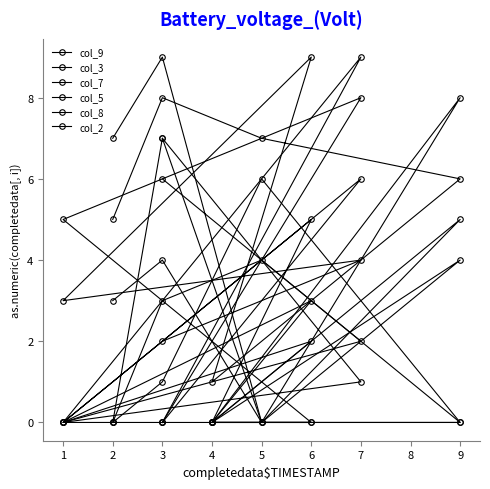

What is the difference between the second highest and second lowest values in the col_5 series?

6